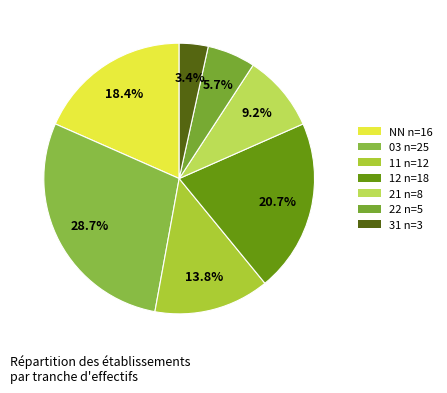

What percentage is the 03 slice, to the nearest percent?

29%